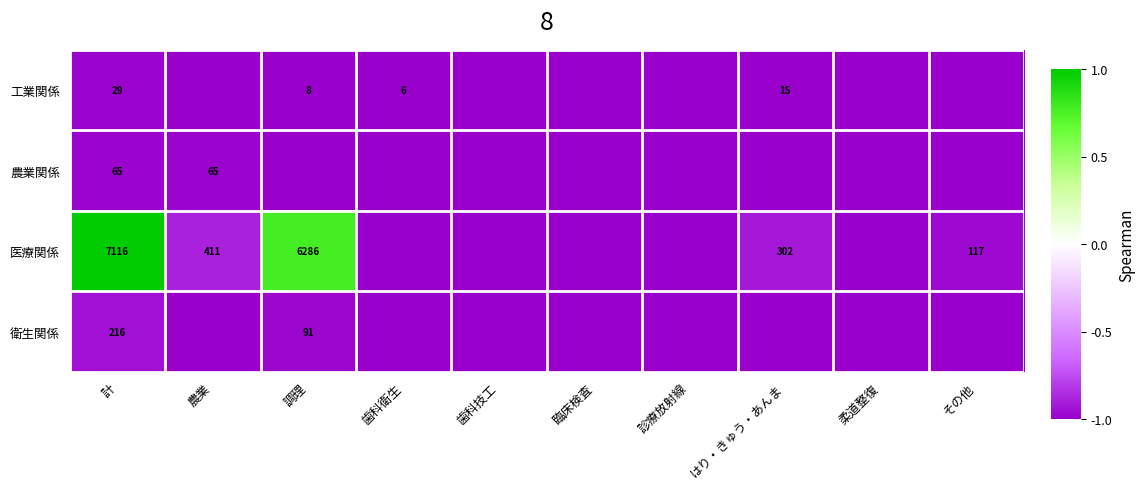

The 医療関係 series shows 411 at 農業. True or false?

True